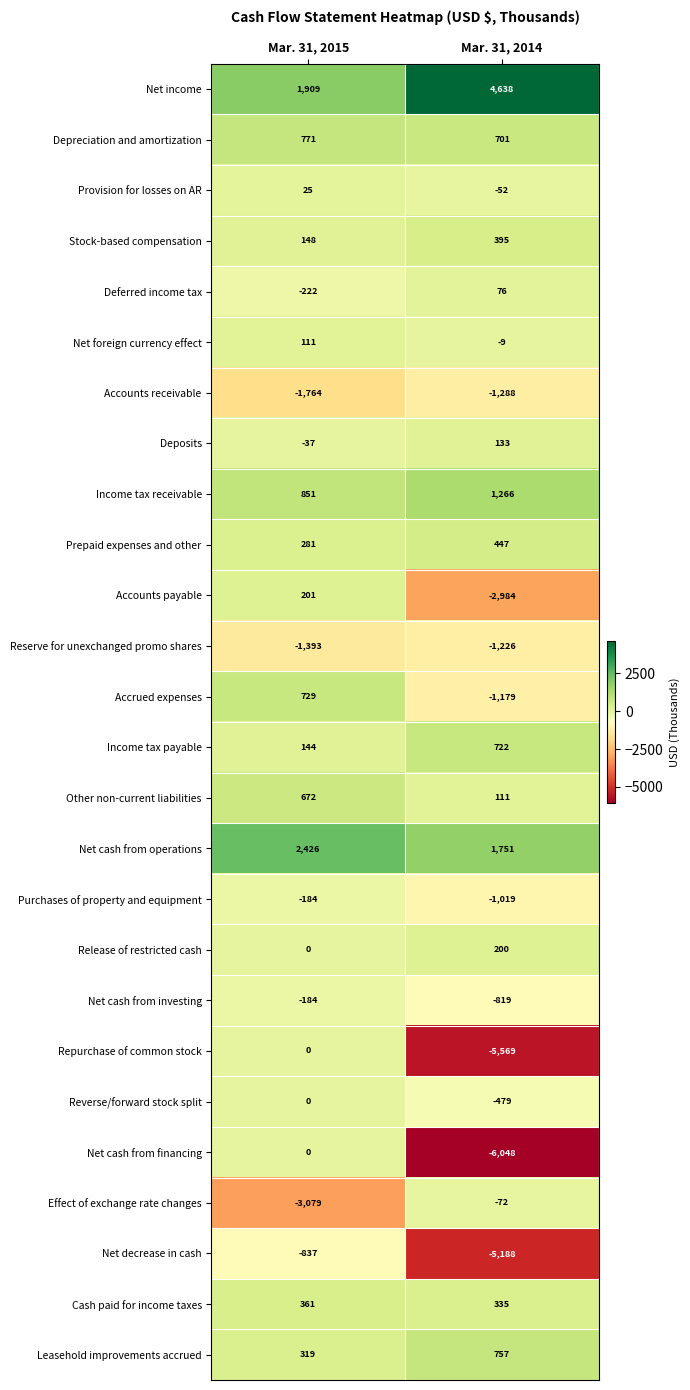

Which series has the largest range (max minus min)?

Net cash from financing